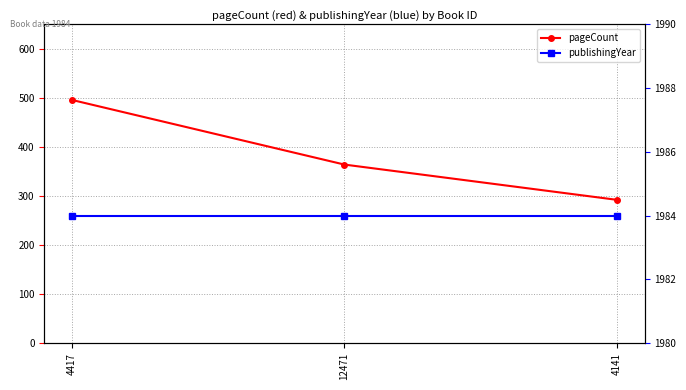

What is the value of the publishingYear point at the 2nd from the left?

1984